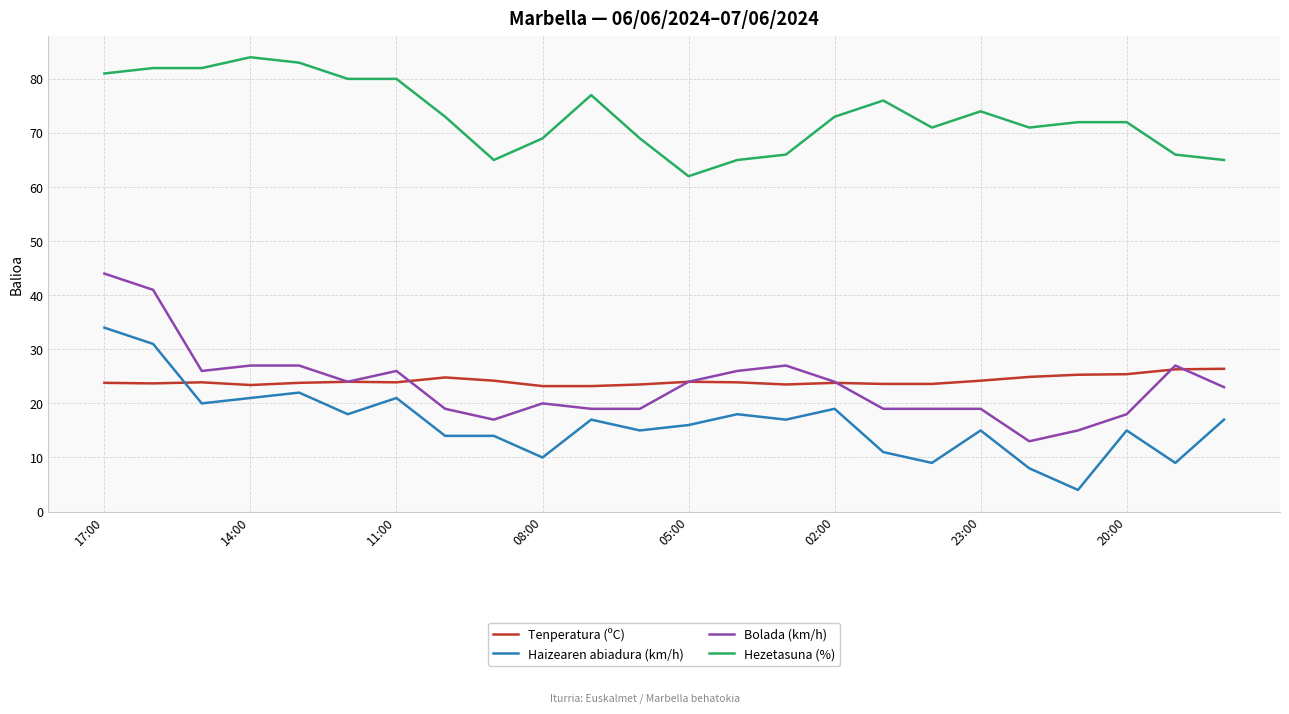

What is the maximum value shown in the chart?

84.0